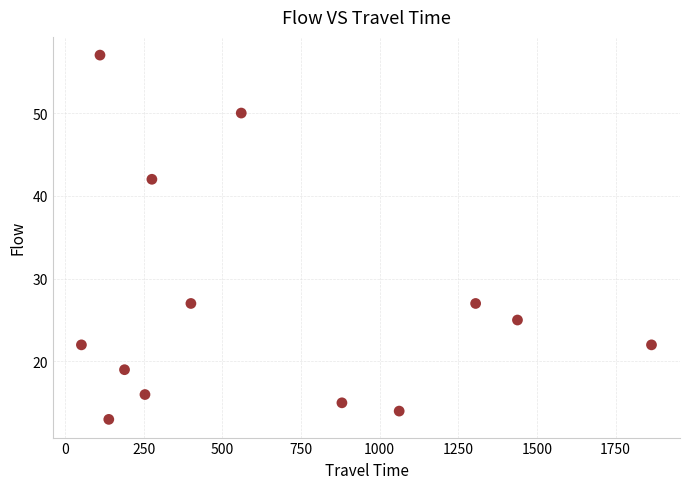

What is the range of Y values (max minus min)?

44